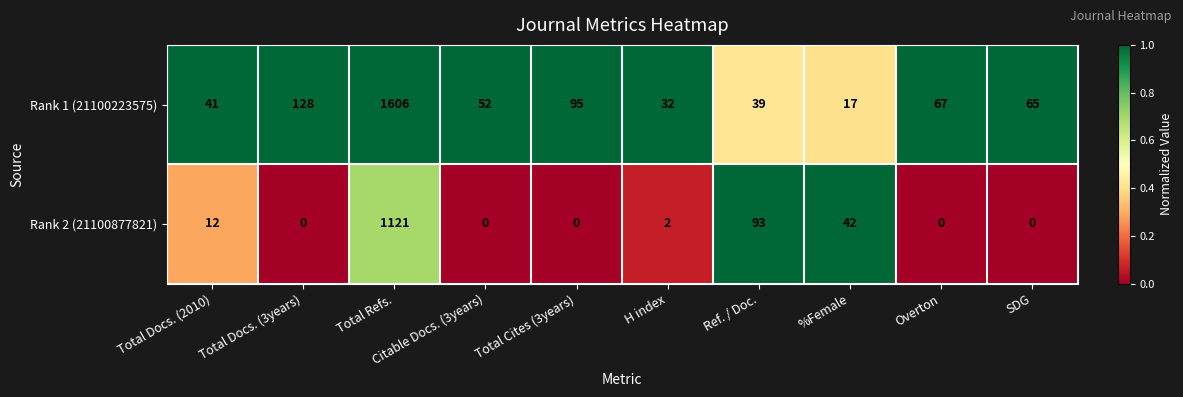

At which category is the sum across all series the highest?

Total Refs.